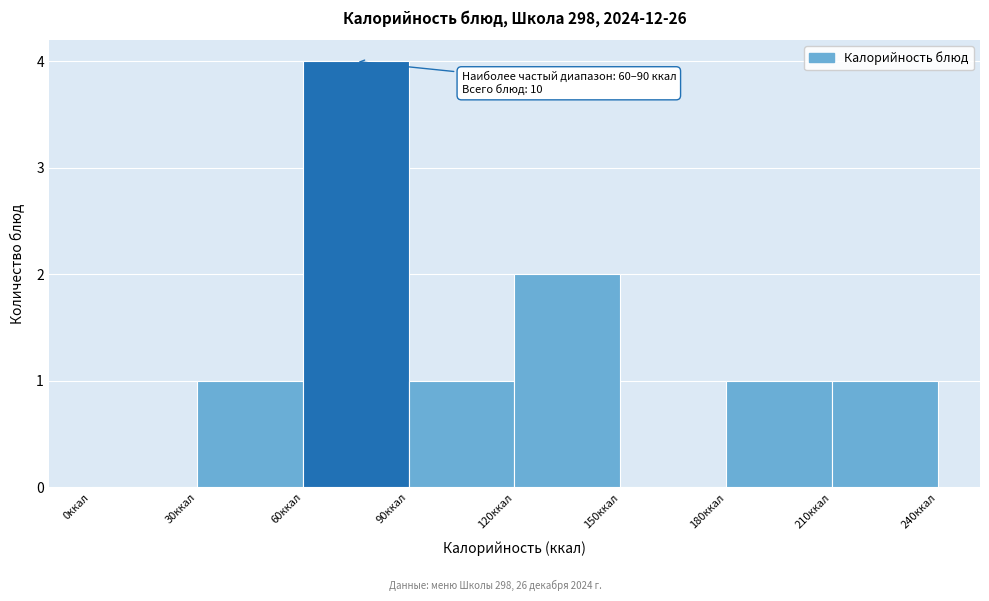

Over which range of the x-axis is the bar tallest?

60 to 90